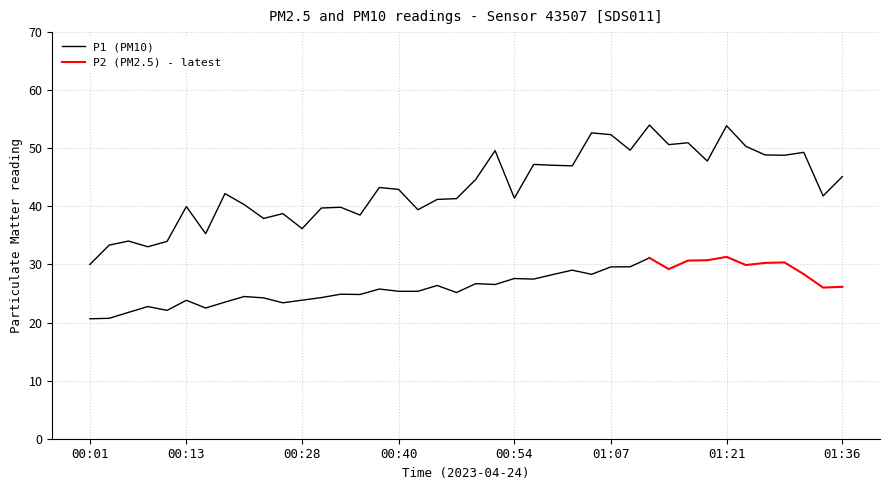

What value does the data have at 00:06?

34.0